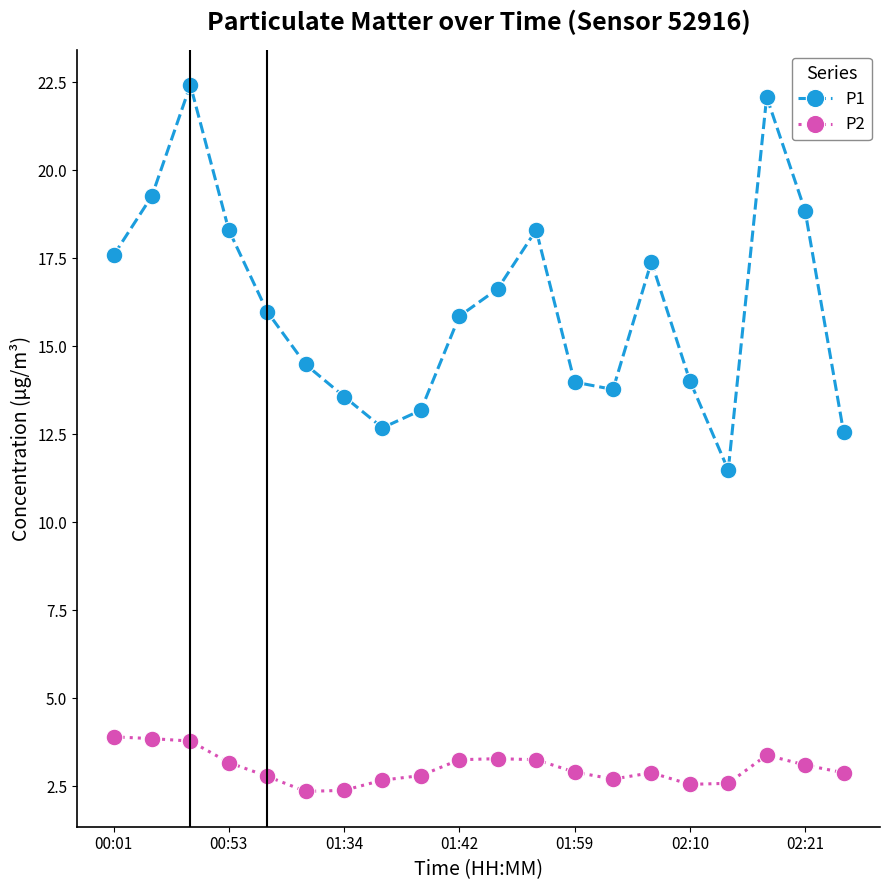

In P1, how many points are lower than both neighbors (excluding endpoints)?

3